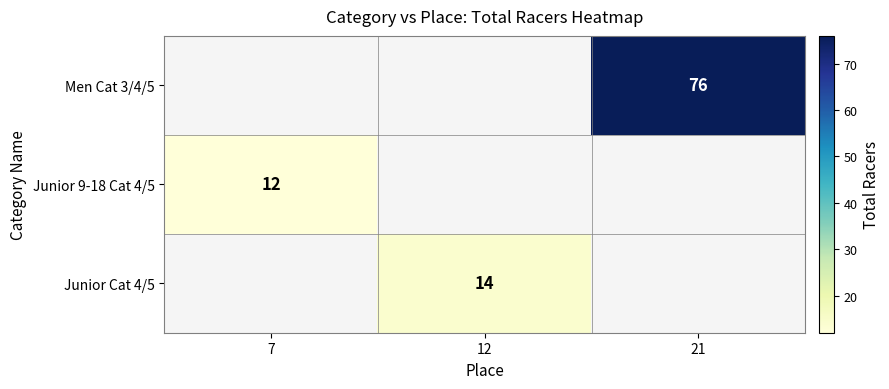

Is it true that Junior Cat 4/5 equals 14 at 12?

True